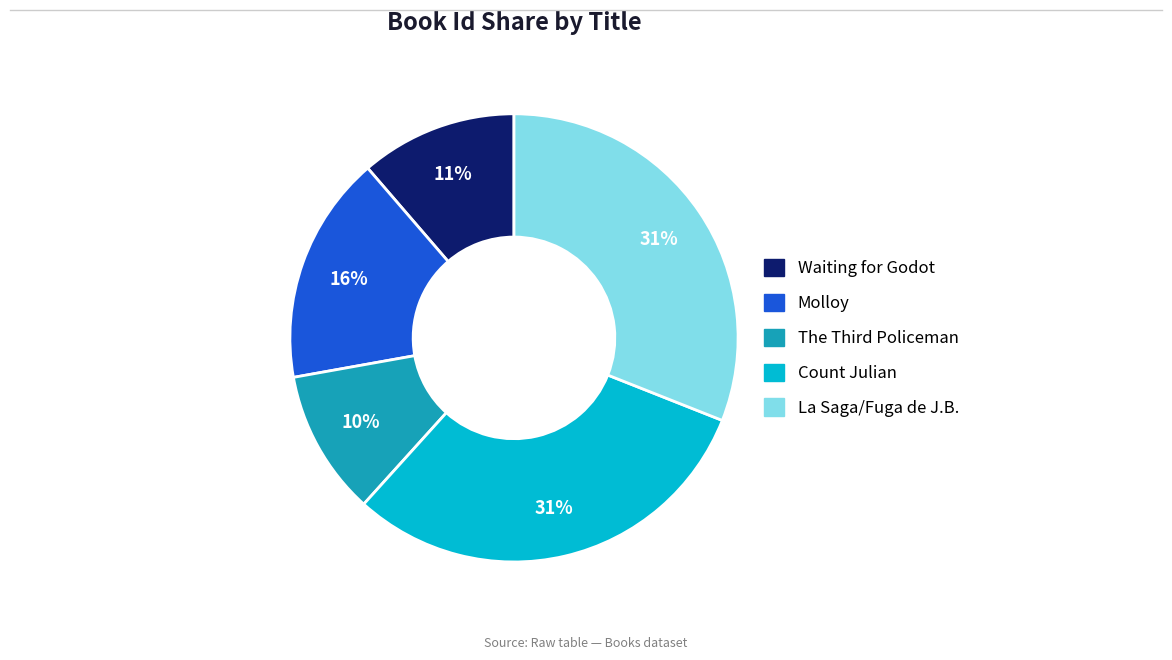

What is the smallest slice in the pie chart?

The Third Policeman